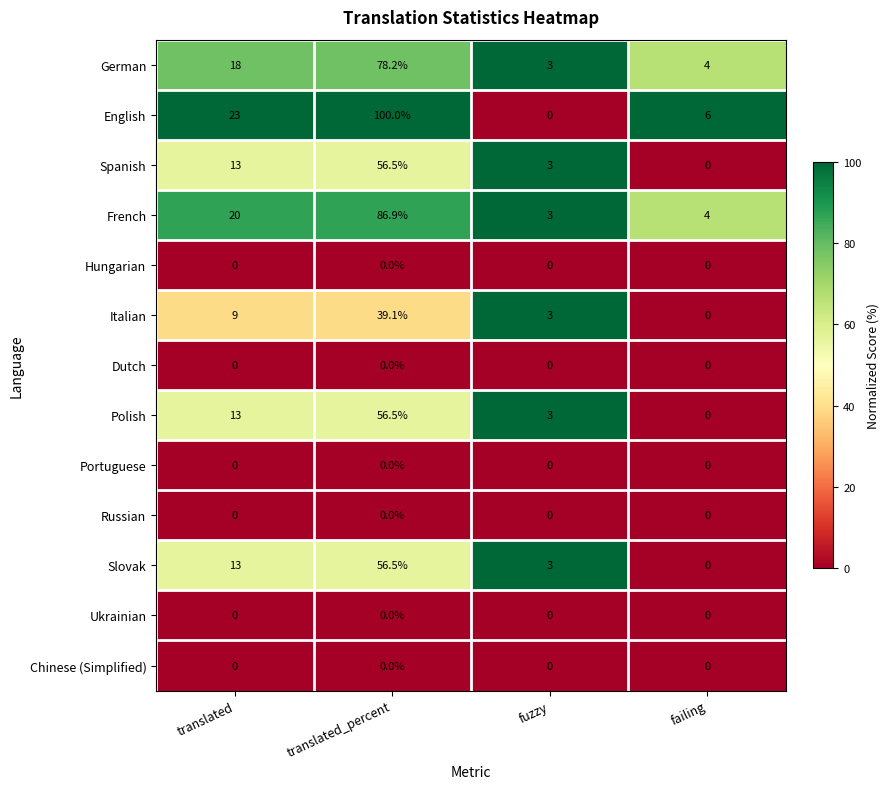

What is the difference between the maximum and second lowest values in the German series?

74.2